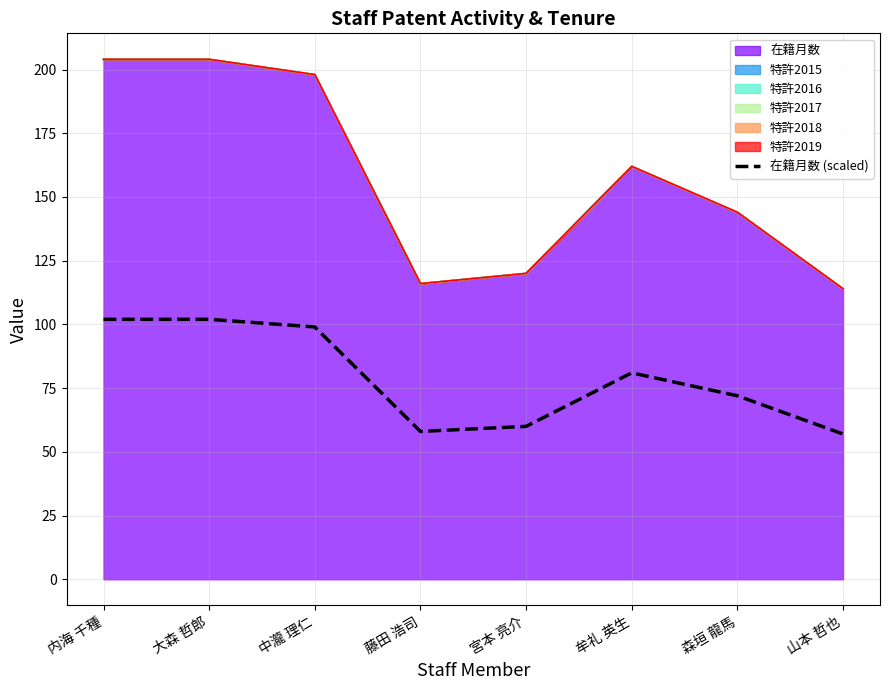

What is the smallest value displayed?

57